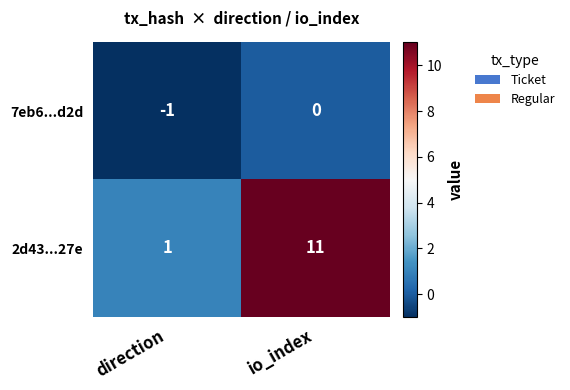

What is the minimum value shown in the chart?

-1